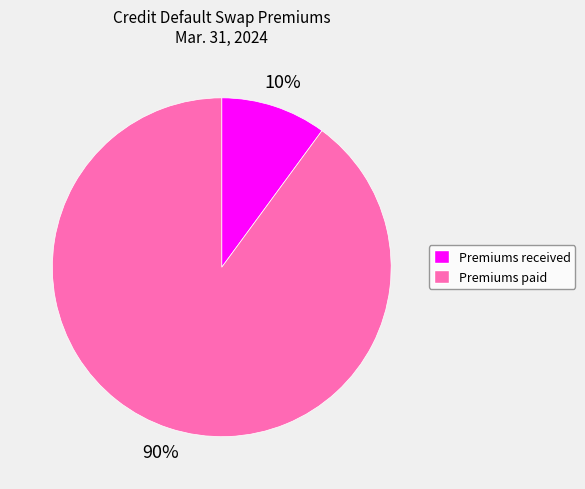

Count the number of slices in the pie.

2